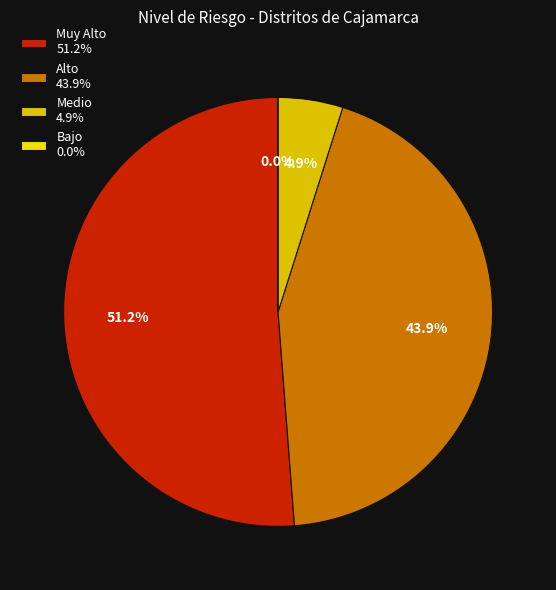

How many segments does this pie chart have?

4